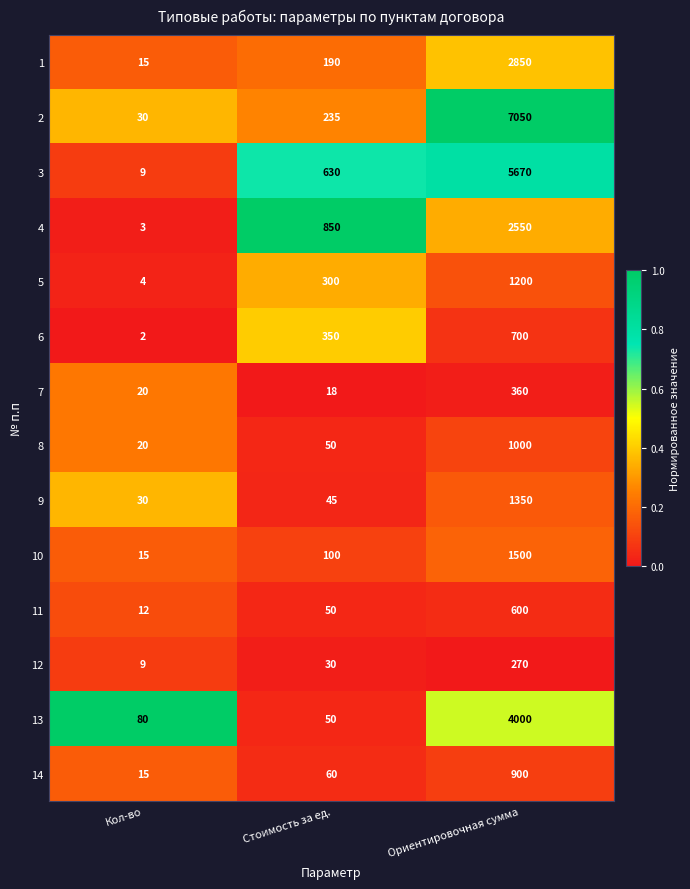

Which label corresponds to the smallest value in the chart?

Кол-во